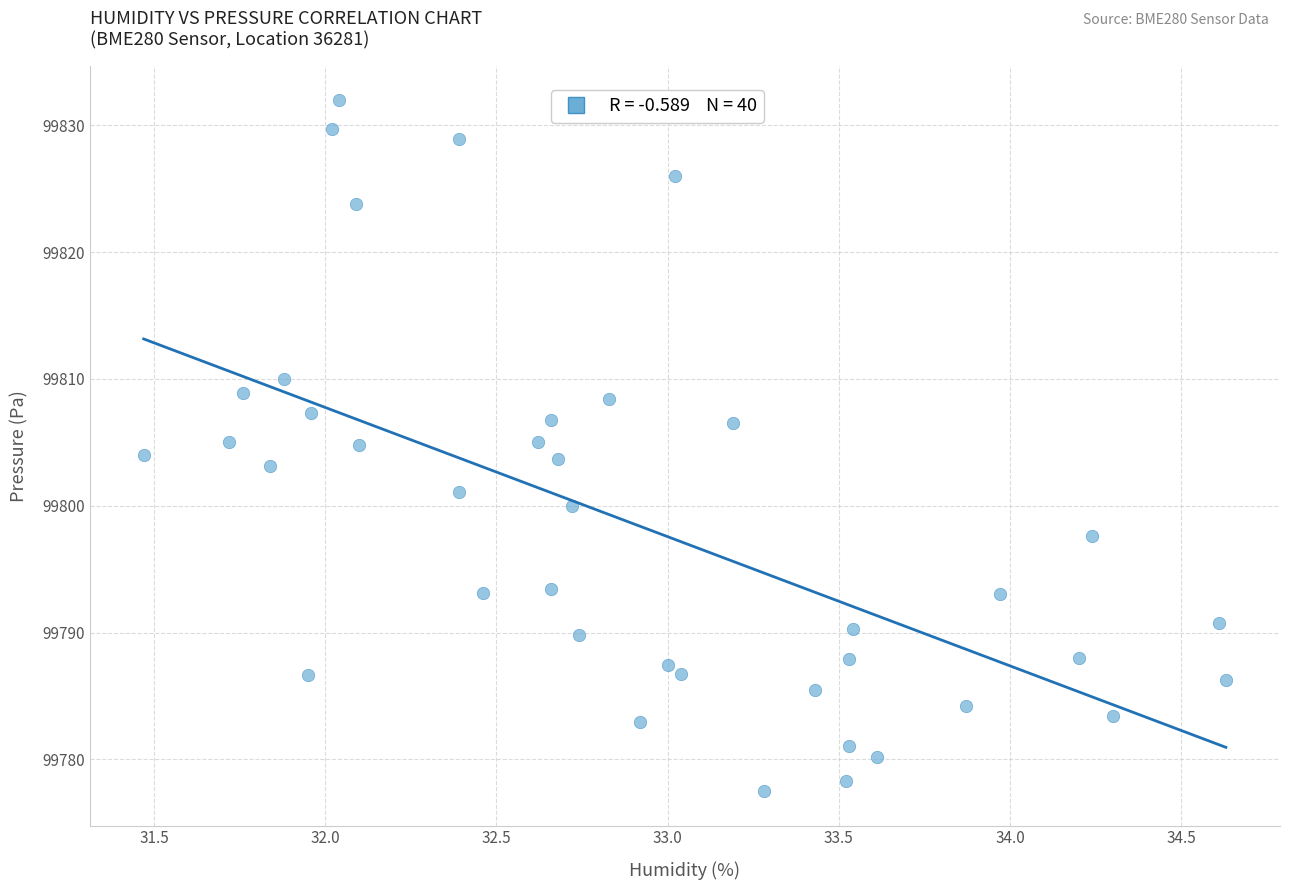

What is the range of X values (max minus min)?

3.2